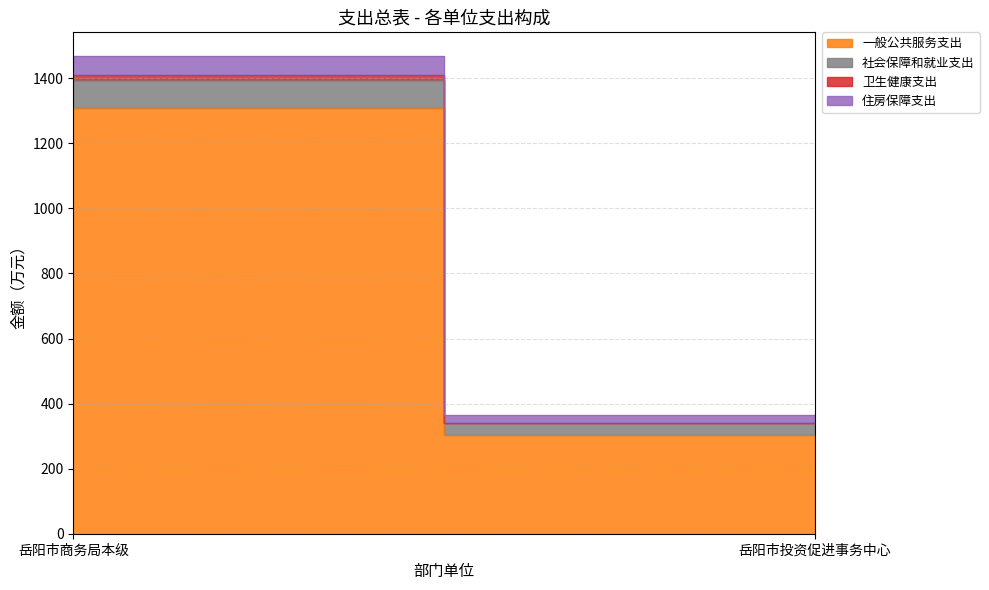

The 卫生健康支出 series shows 0.0 at 岳阳市投资促进事务中心. True or false?

True